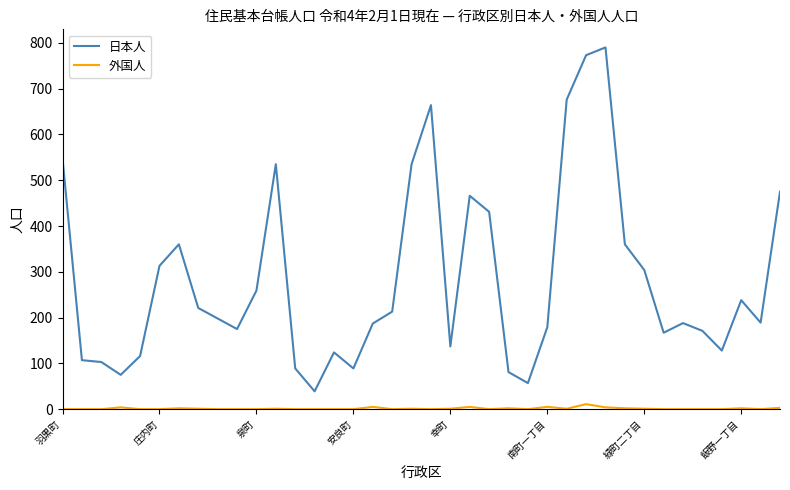

Which series has the largest range (max minus min)?

日本人